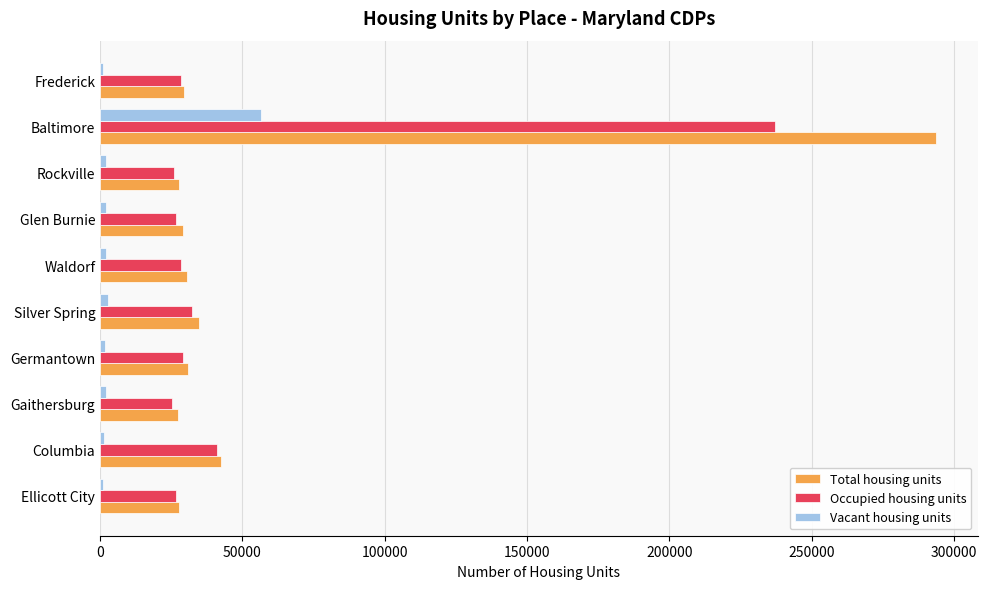

At which label is Occupied housing units closest to 131304?

Columbia